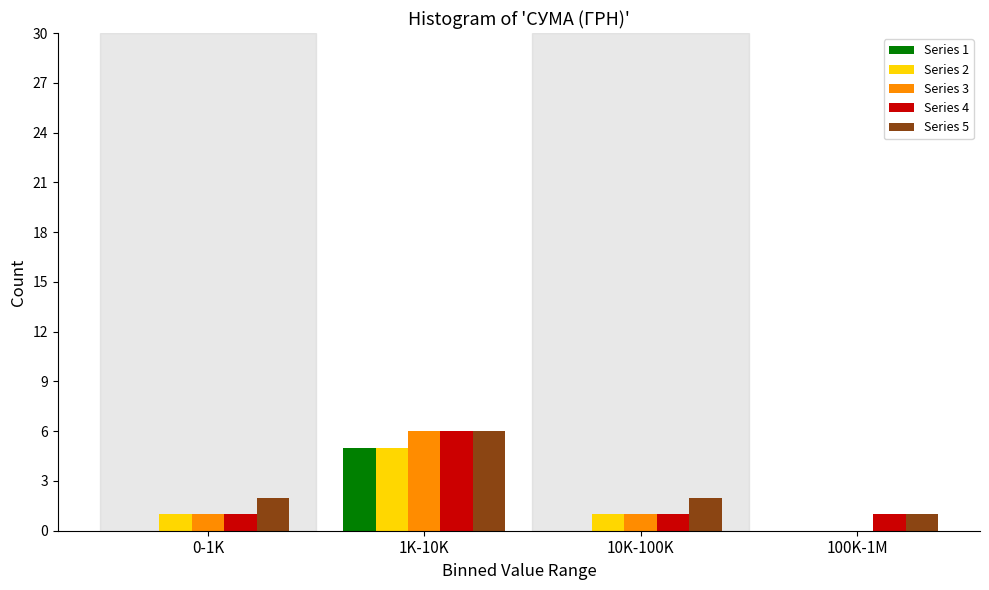

Reading left to right, list all the values displayed in this chart.

Series 1: 0-1K=0	1K-10K=5	10K-100K=0	100K-1M=0
Series 2: 0-1K=1	1K-10K=5	10K-100K=1	100K-1M=0
Series 3: 0-1K=1	1K-10K=6	10K-100K=1	100K-1M=0
Series 4: 0-1K=1	1K-10K=6	10K-100K=1	100K-1M=1
Series 5: 0-1K=2	1K-10K=6	10K-100K=2	100K-1M=1